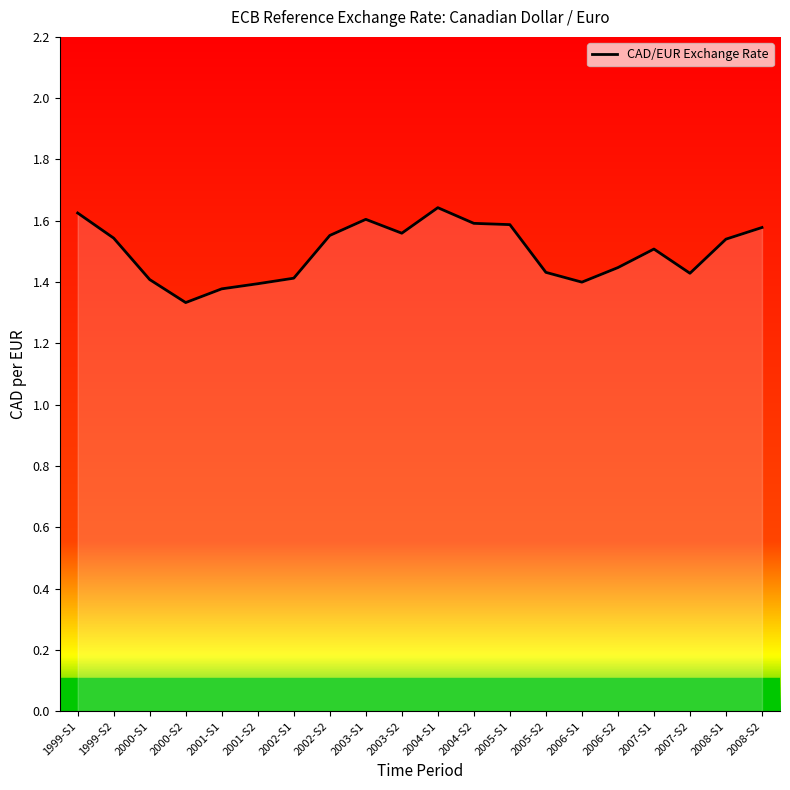

Which category has the lowest value across all series?

2000-S2